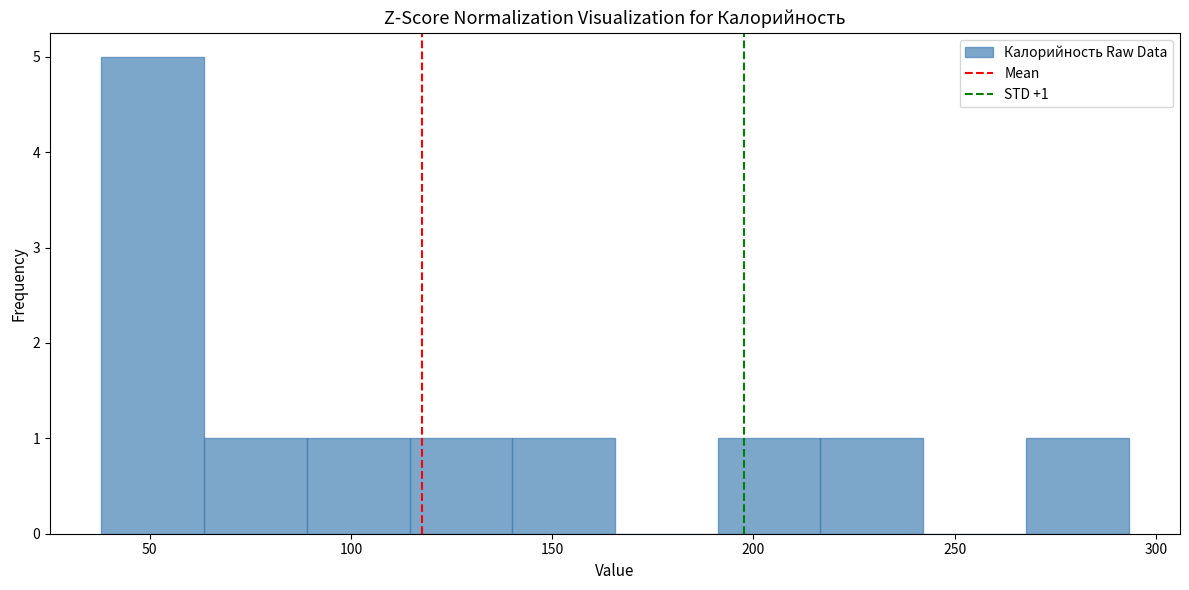

Over which range of the x-axis is the bar tallest?

40 to 65